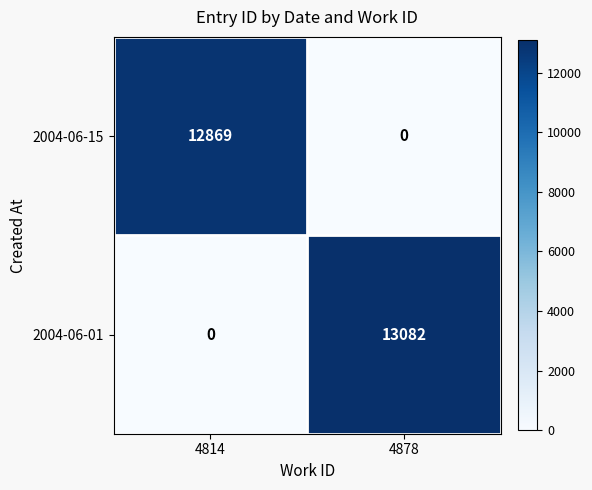

Reading left to right, what are all the values shown in this chart?

2004-06-15: 4814=12869	4878=0
2004-06-01: 4814=0	4878=13082